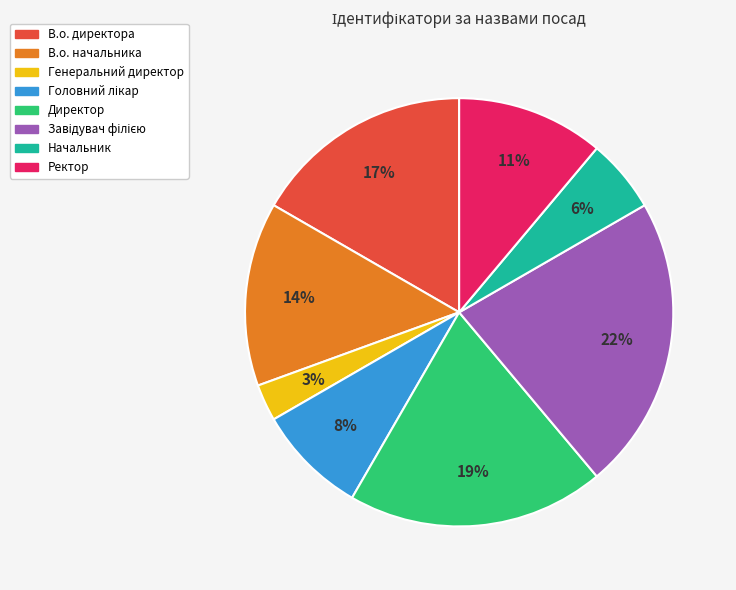

To the nearest percent, what is the average slice percentage?

12%